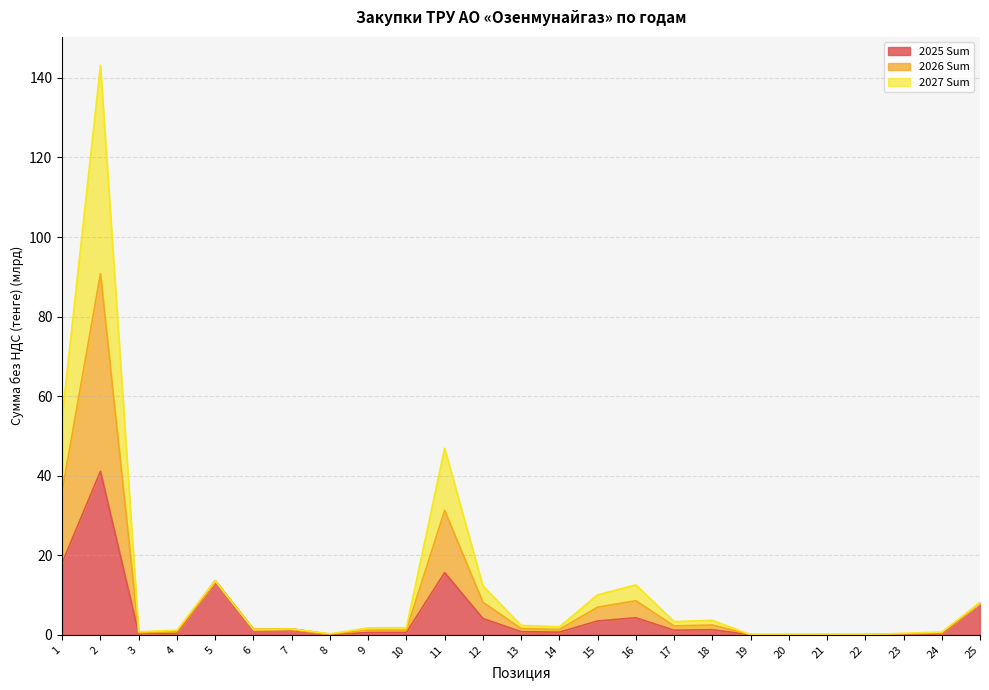

Is it true that 2025 Sum equals 0.0 at 19?

False